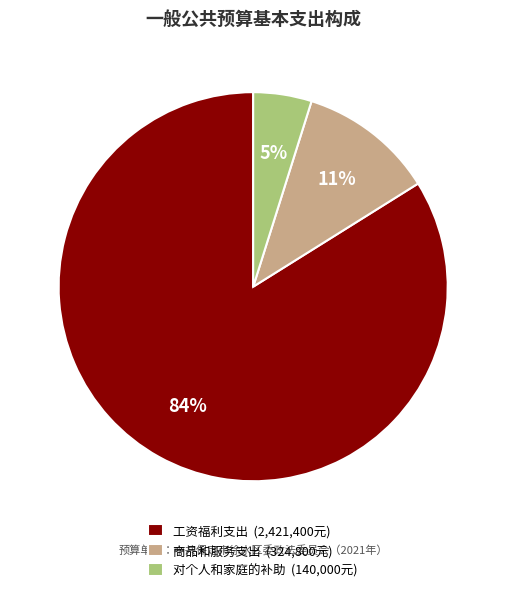

What is the largest slice in the pie chart?

工资福利支出